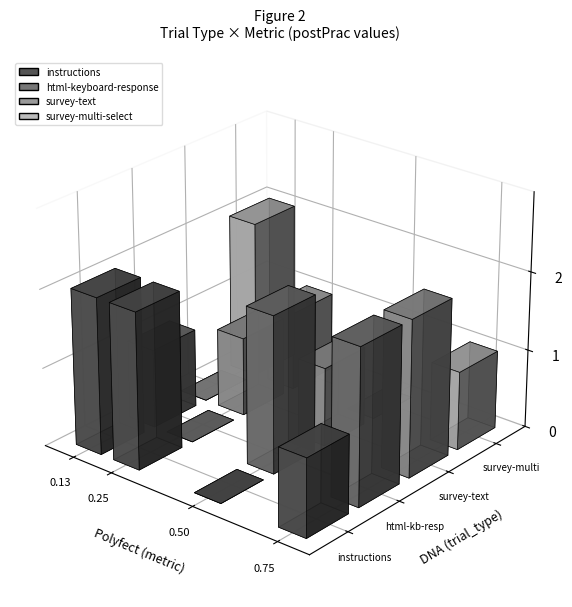

The value of survey-multi-select at Age is 70. True or false?

False